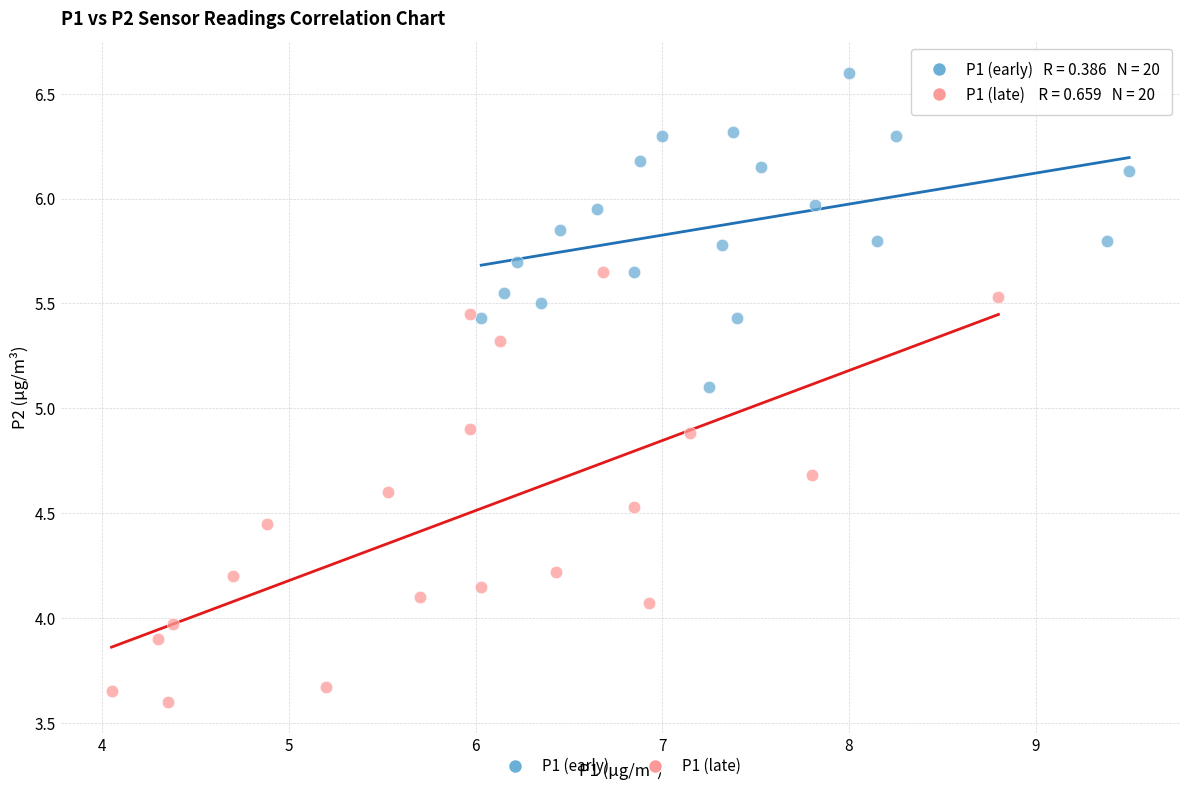

Which series has the widest spread of Y values?

P1 (late)